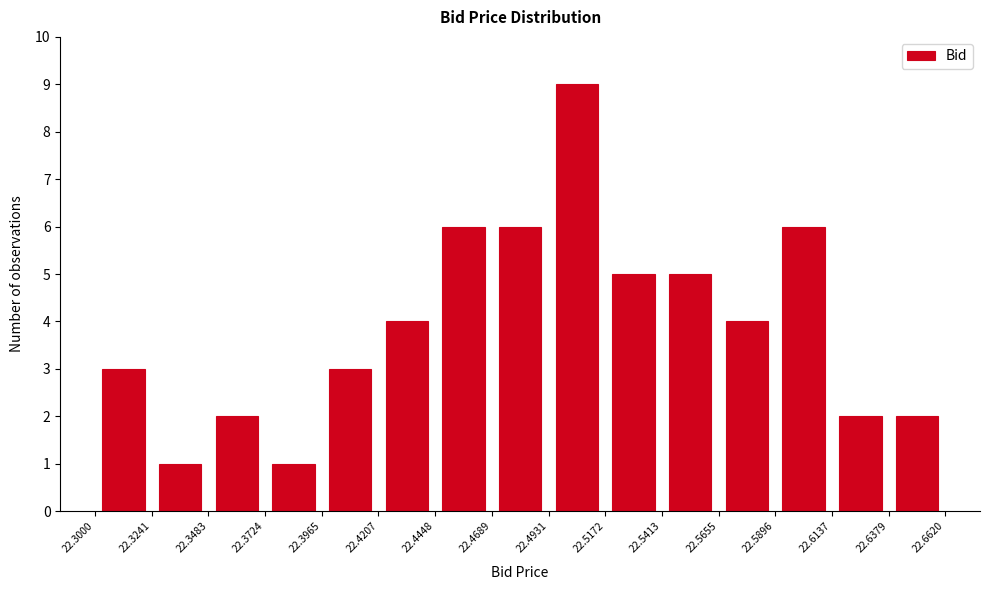

Reading left to right, list every bar in this chart as the range it spans on the x-axis followed by its height. The values are not printed on the chart, so give them approximately, as read against the axis.

22.3000 to 22.3241: 3
22.3241 to 22.3483: 1
22.3483 to 22.3724: 2
22.3724 to 22.3965: 1
22.3965 to 22.4207: 3
22.4207 to 22.4448: 4
22.4448 to 22.4689: 6
22.4689 to 22.4931: 6
22.4931 to 22.5172: 9
22.5172 to 22.5413: 5
22.5413 to 22.5655: 5
22.5655 to 22.5896: 4
22.5896 to 22.6137: 6
22.6137 to 22.6379: 2
22.6379 to 22.6620: 2